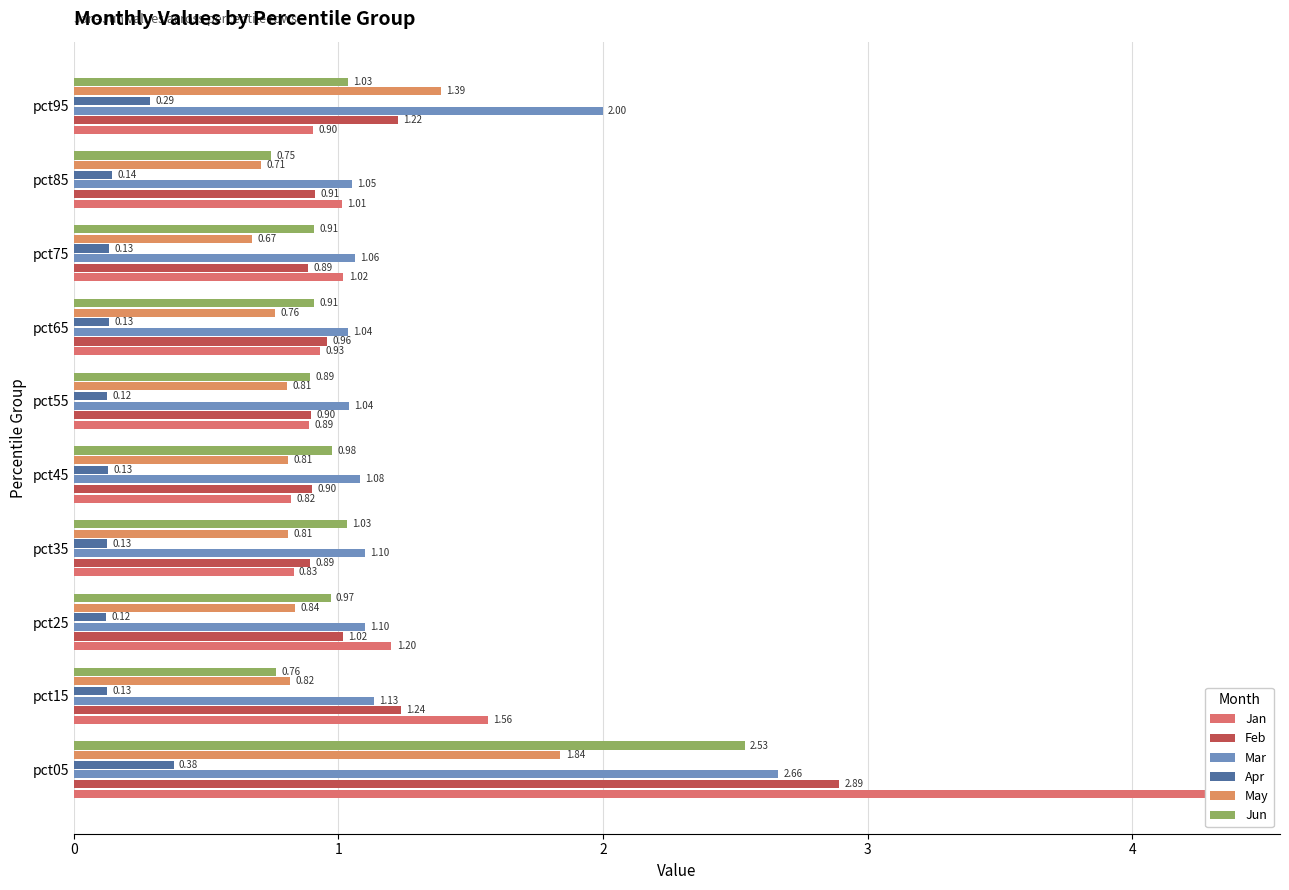

Which series has the widest spread of values?

Jan